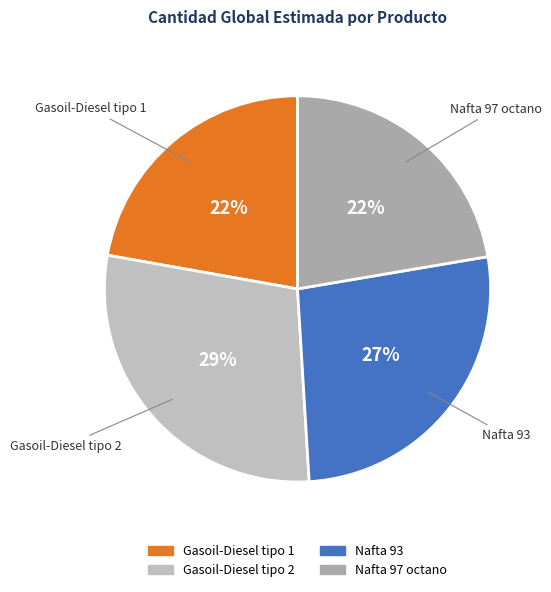

True or false: Gasoil-Diesel tipo 2 accounts for 42% of the total.

False